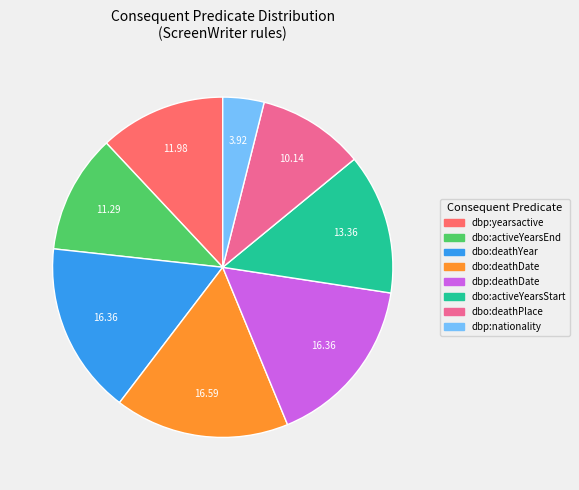

Is there a majority slice in this chart?

No